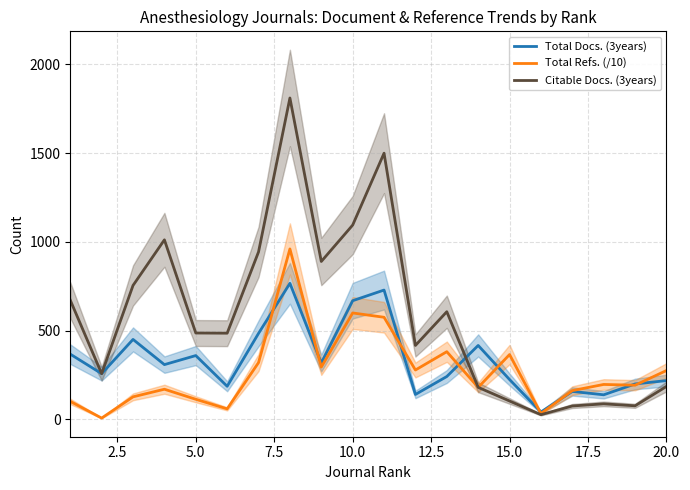

What is the value of the Total Docs. (3years) point at the 20th from the left?

219.0